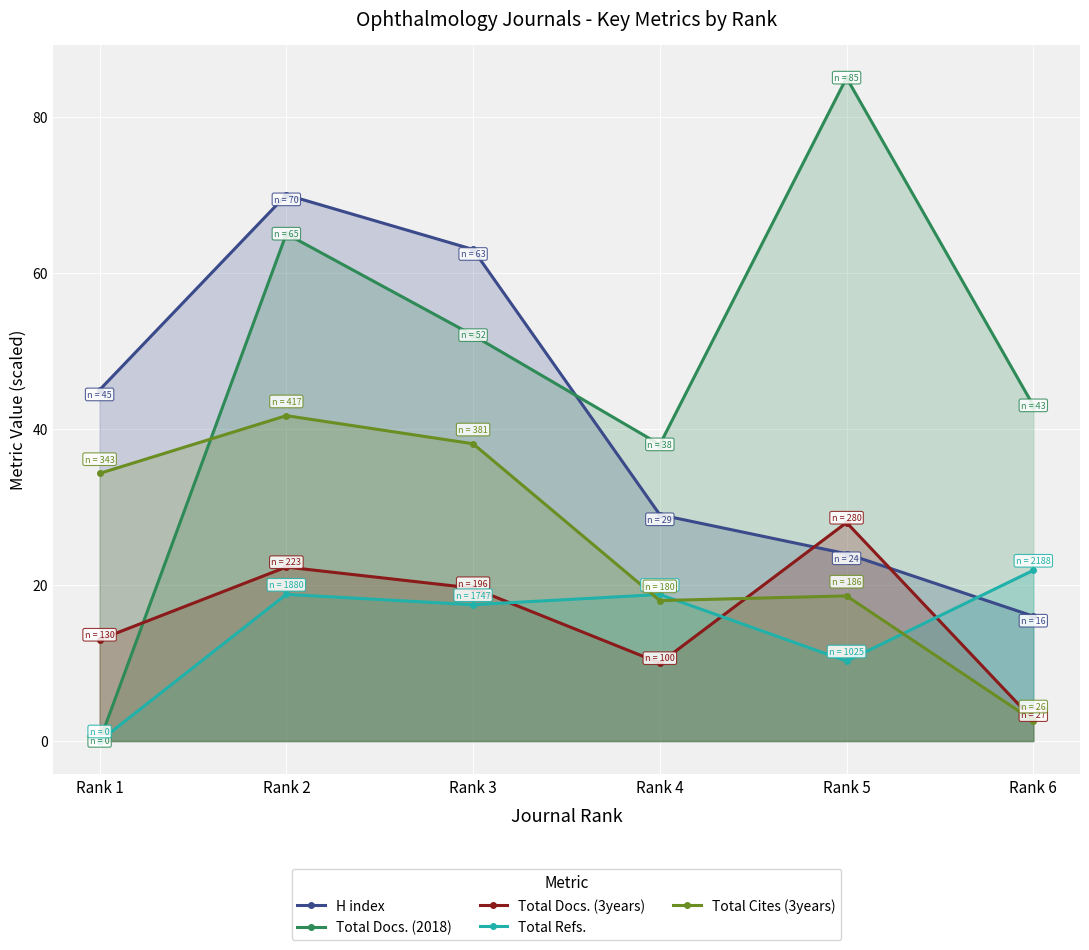

Read the Total Cites (3years) value at Rank 1.

34.3